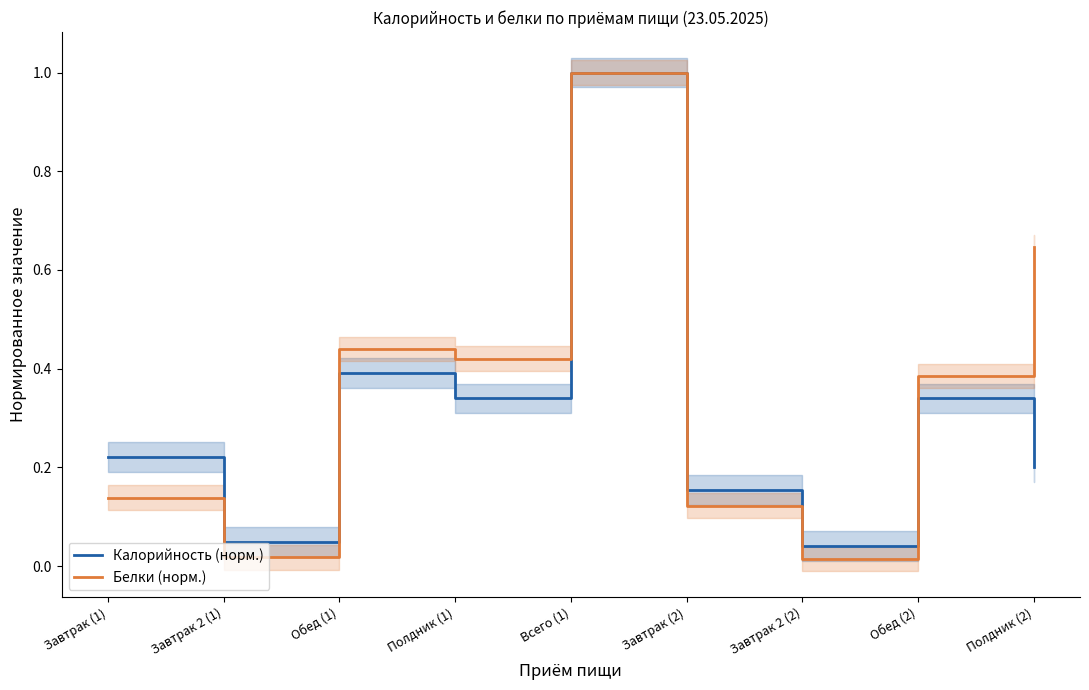

Reading left to right, what are all the values shown in this chart?

Калорийность (норм.): Завтрак (1)=0.2	Завтрак 2 (1)=0.0	Обед (1)=0.4	Полдник (1)=0.3	Всего (1)=1.0	Завтрак (2)=0.2	Завтрак 2 (2)=0.0	Обед (2)=0.3	Полдник (2)=0.2
Белки (норм.): Завтрак (1)=0.1	Завтрак 2 (1)=0.0	Обед (1)=0.4	Полдник (1)=0.4	Всего (1)=1.0	Завтрак (2)=0.1	Завтрак 2 (2)=0.0	Обед (2)=0.4	Полдник (2)=0.6